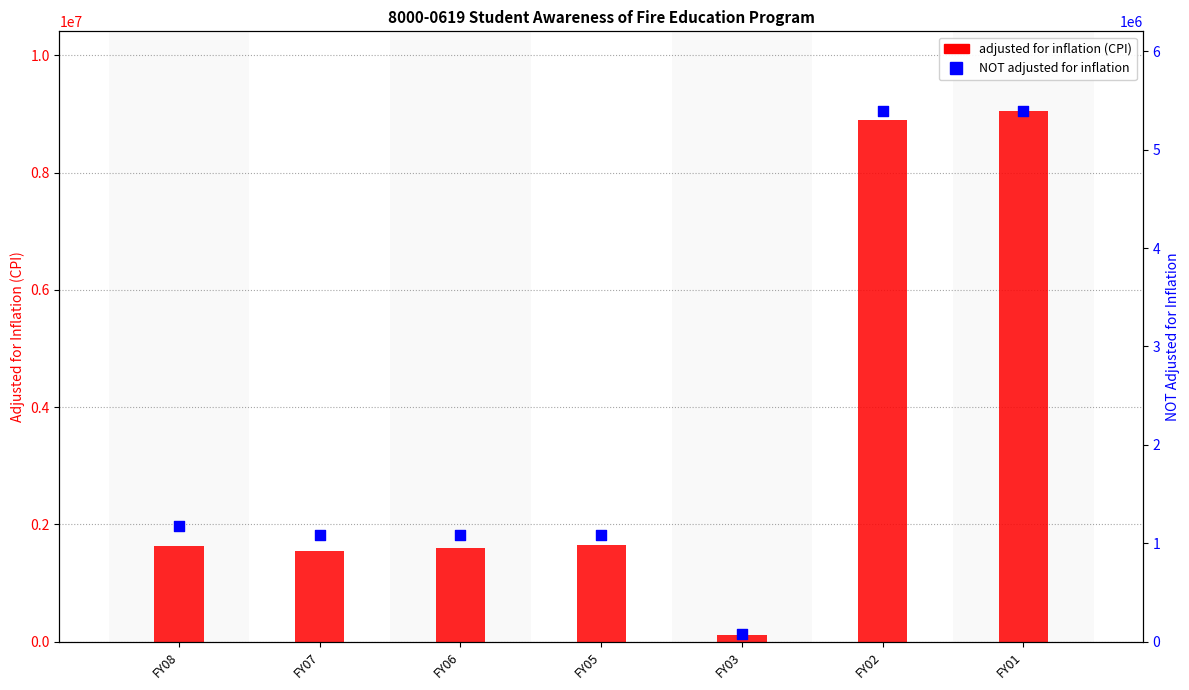

At how many categories does at least one series exceed 6749409?

2